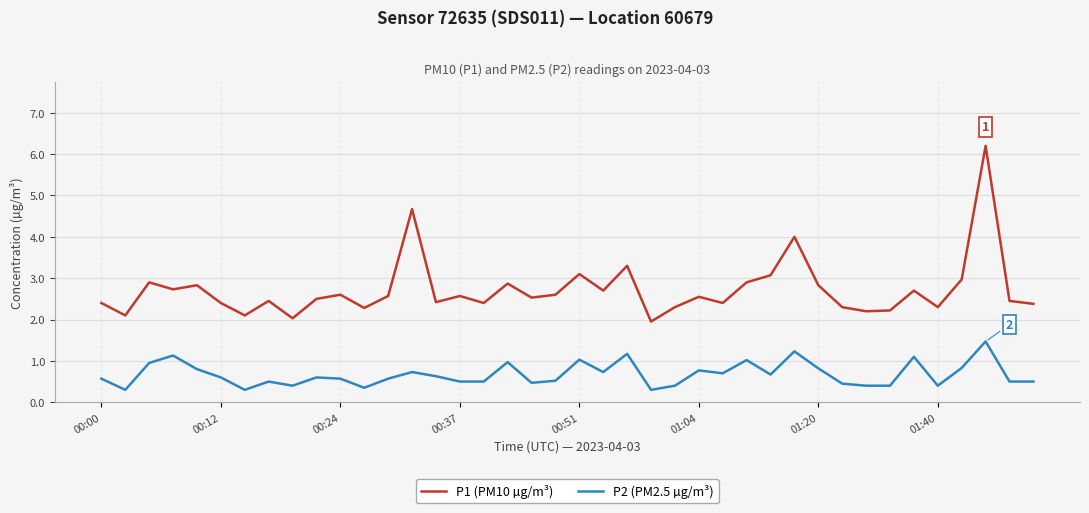

Which series has the largest total across all categories?

P1 (PM10 µg/m³)